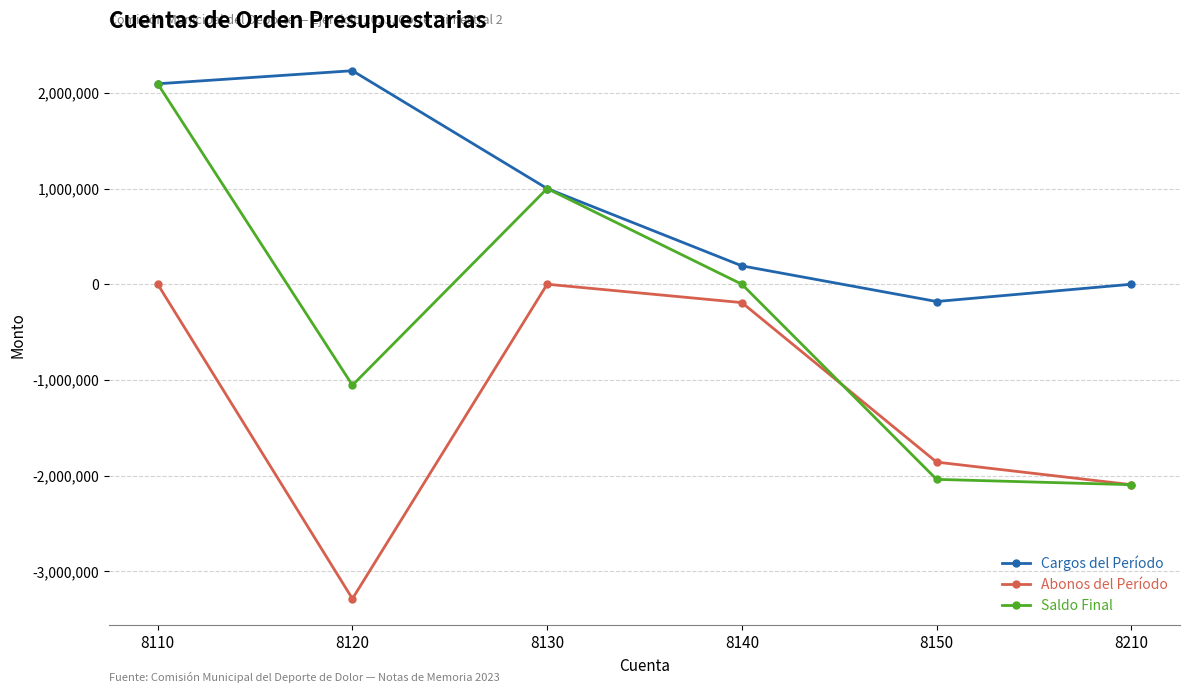

Between which two adjacent categories do Saldo Final and Abonos del Período first intersect?

8140 and 8150